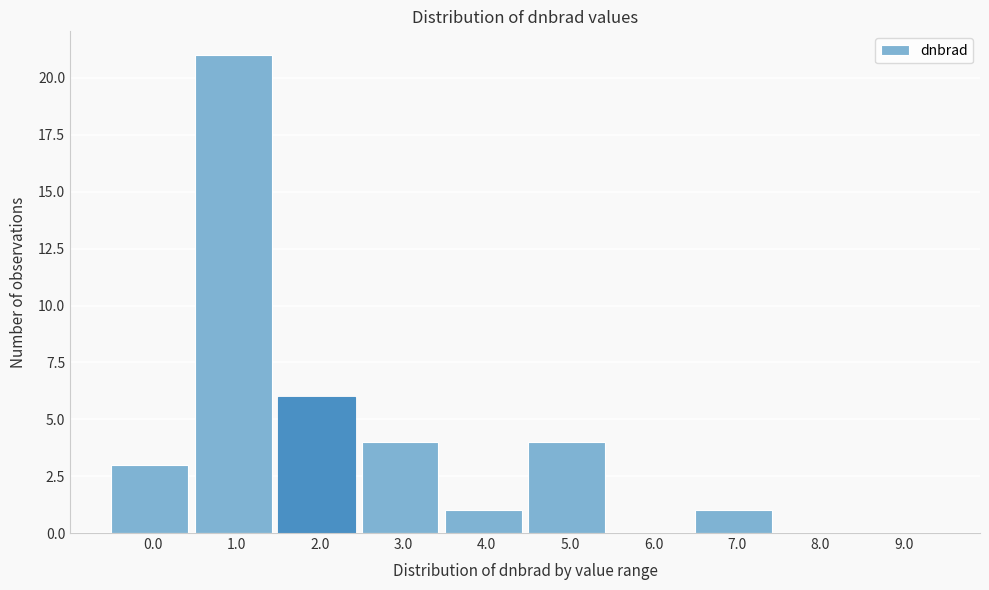

Reading right to left, extract all data points from this chart.

9.0=0	8.0=0	7.0=1	6.0=0	5.0=4	4.0=1	3.0=4	2.0=6	1.0=21	0.0=3